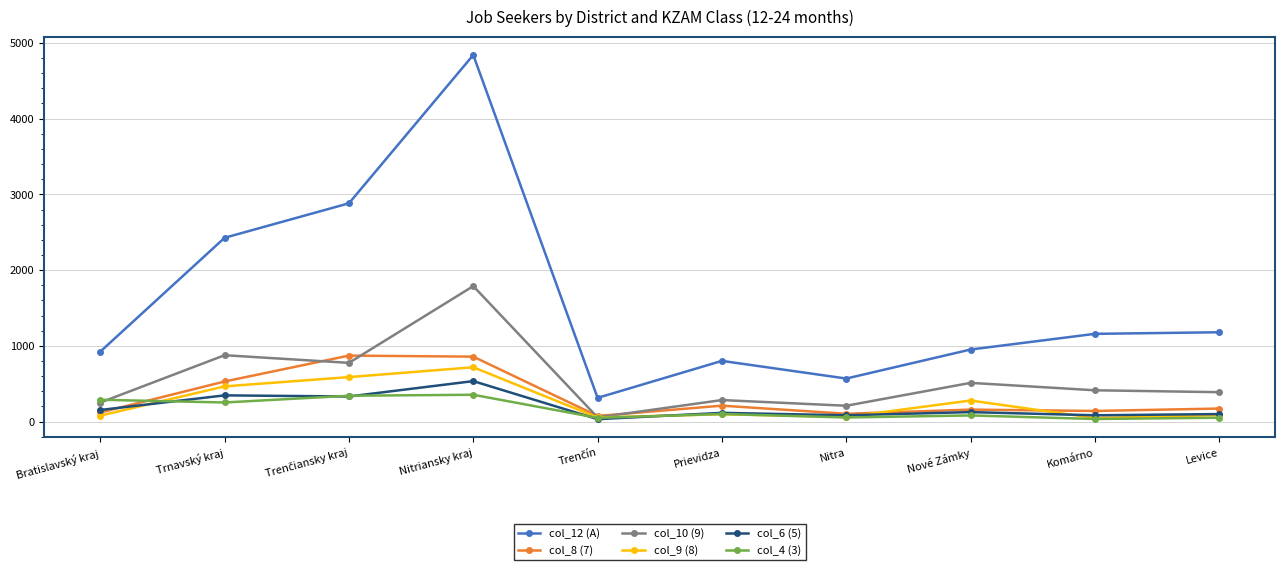

Which series has the widest spread of values?

col_12 (A)